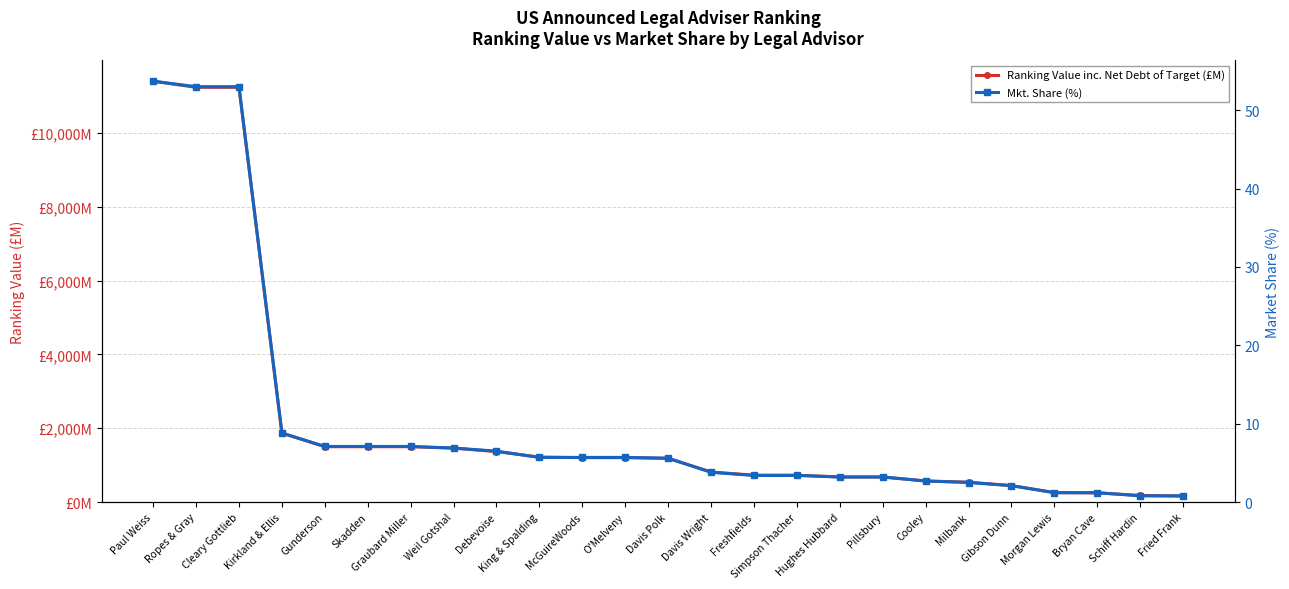

Which has a higher value, Cleary Gottlieb or Skadden?

Cleary Gottlieb